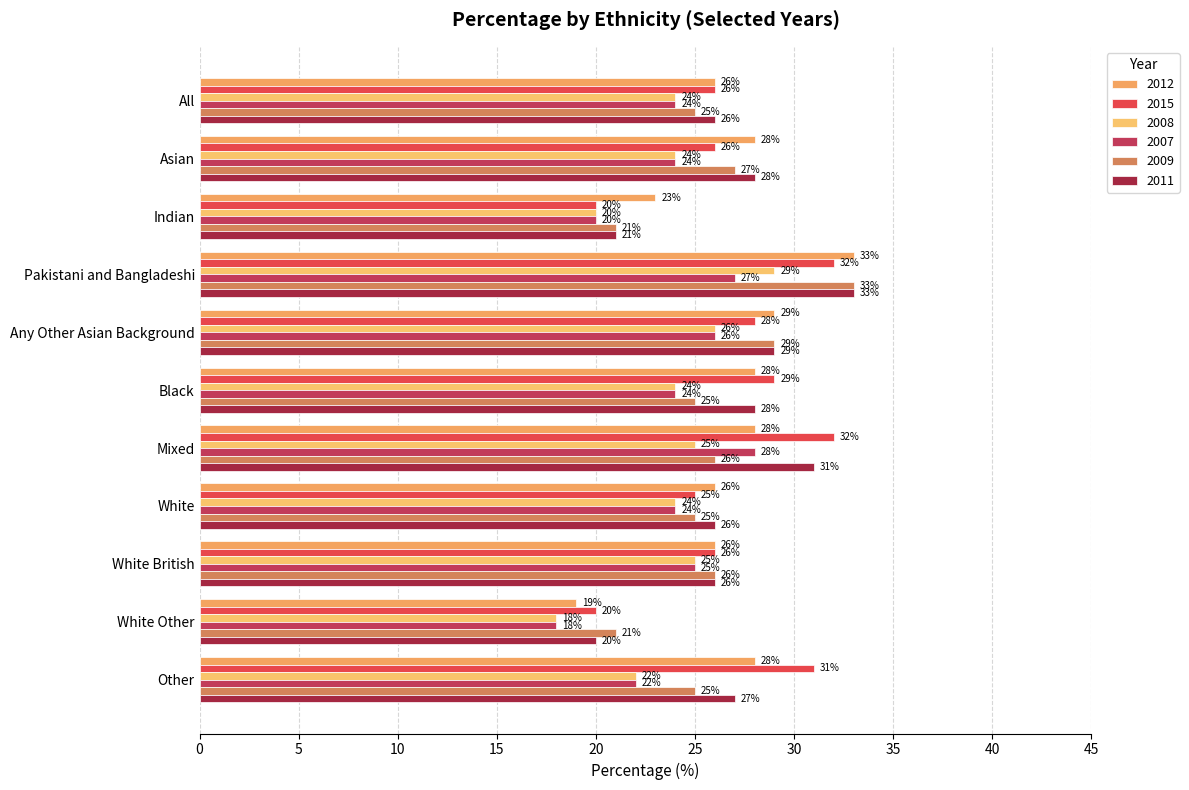

What position from the right is Asian?

10